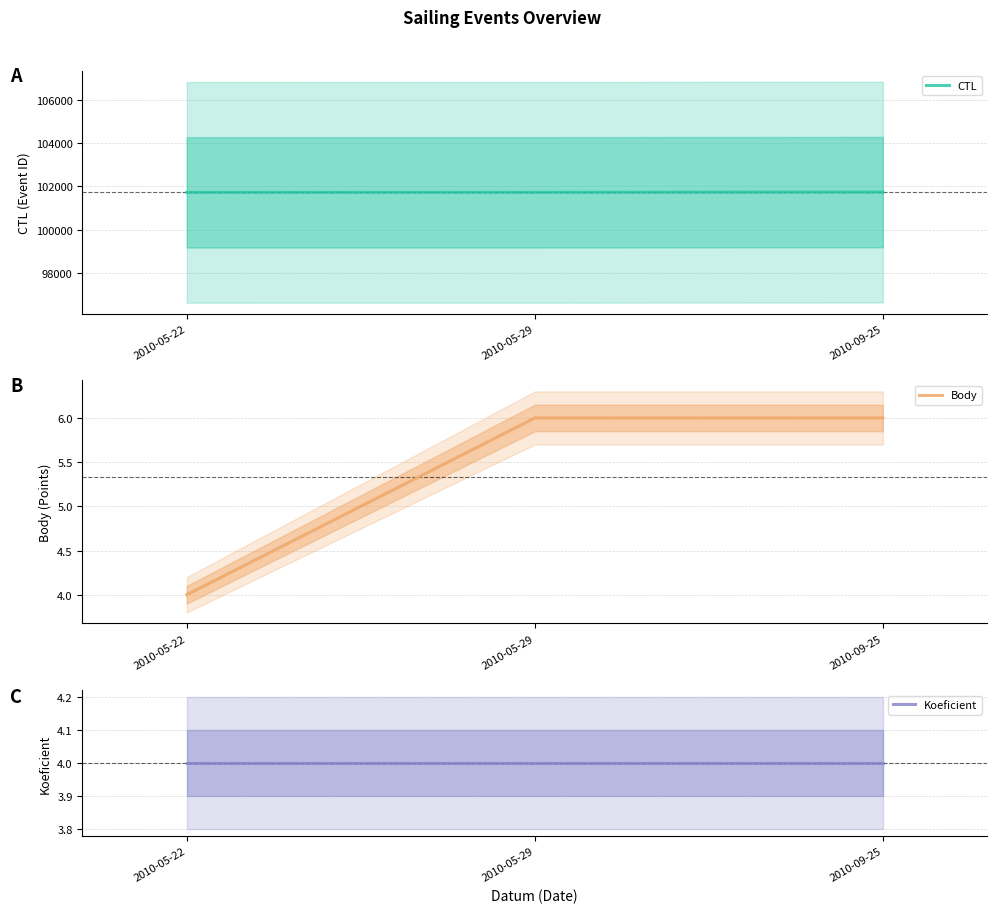

Reading right to left, list all the values displayed in this chart.

CTL: 101732	101722	101721
Body: 6	6	4
Koeficient: 4	4	4